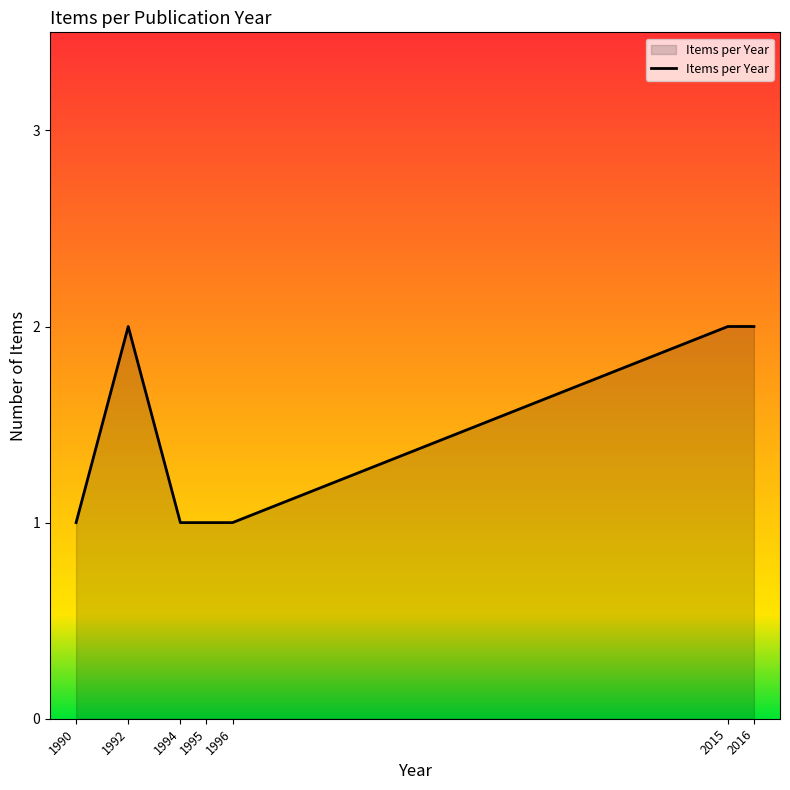

What is the sum of all values?

10